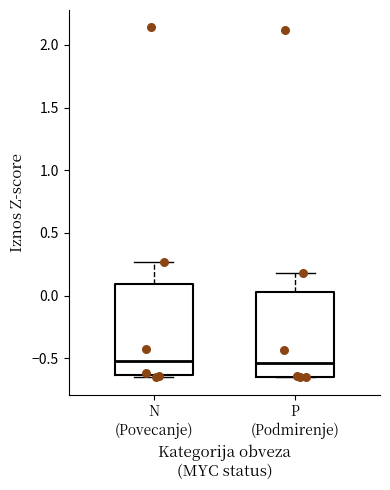

Reading left to right, transcribe this box plot: for each box, give where its median line is, the range the box spans, and where its two whiskers end, as read against the y-axis. The values are not printed on the chart, so give them approximately, as read against the axis.

N (Povecanje): median -0.50, box -0.65 to 0.10, whiskers -0.65 to 0.25
P (Podmirenje): median -0.55, box -0.65 to 0.05, whiskers -0.65 to 0.20